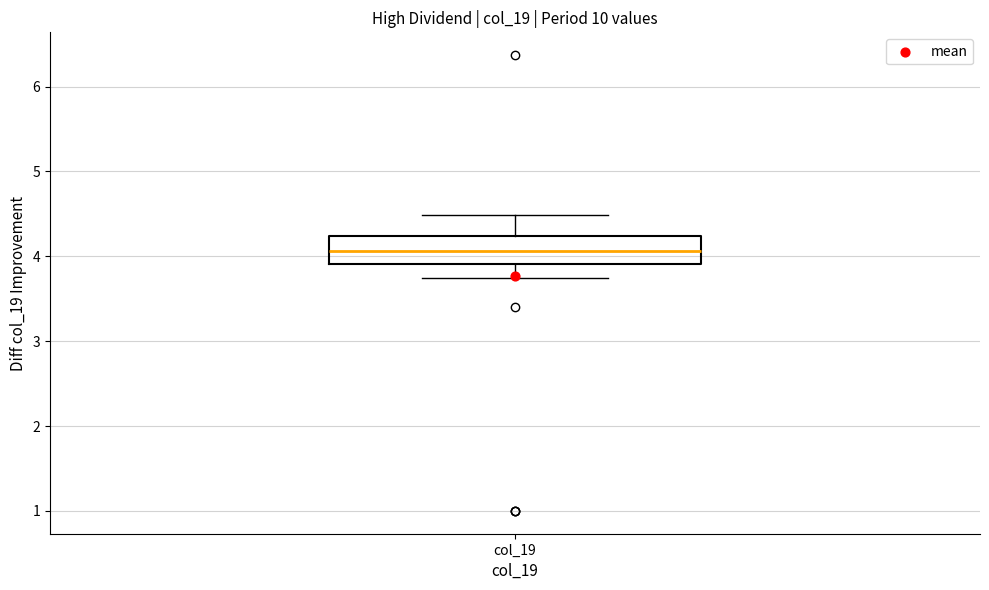

Transcribe this box plot: give where the median line is, the range the box spans, and where the two whiskers end, as read against the y-axis. The values are not printed on the chart, so give them approximately, as read against the axis.

median 4.1, box 3.9 to 4.2, whiskers 3.8 to 4.5